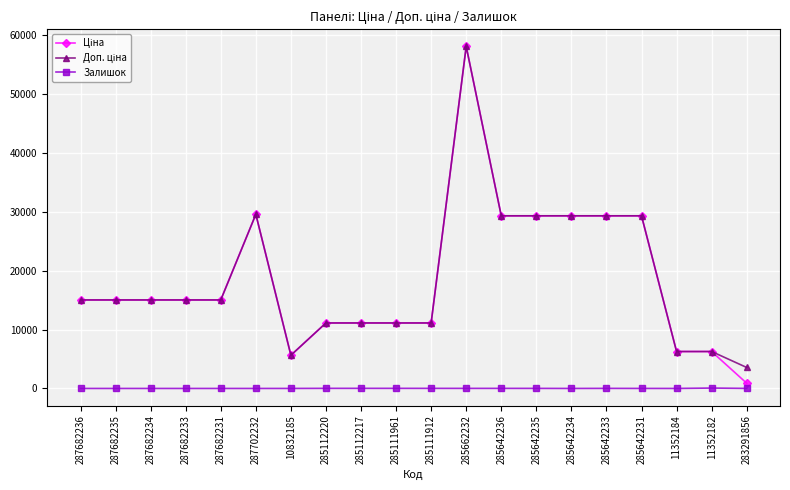

Which category has the highest value across all series?

285662232